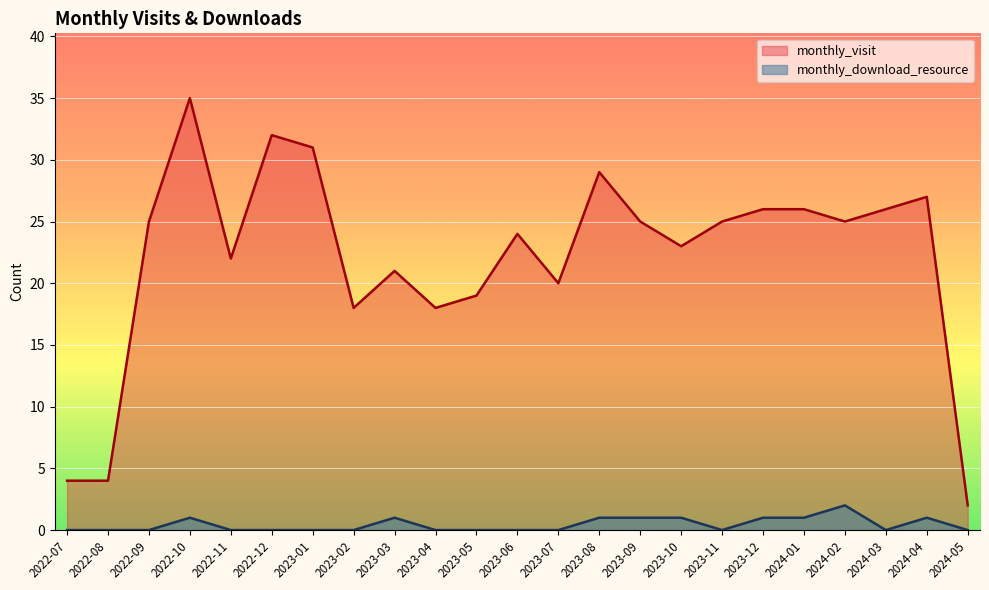

What is the average value of the monthly_visit series?

22